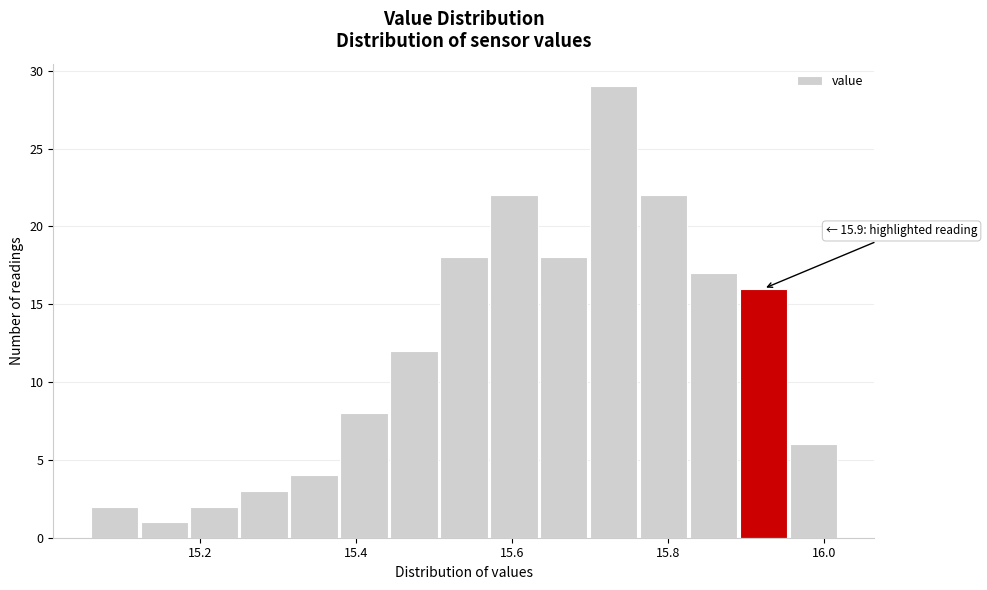

Read against the x-axis, roughly where is the centre of the tallest bar?

15.74